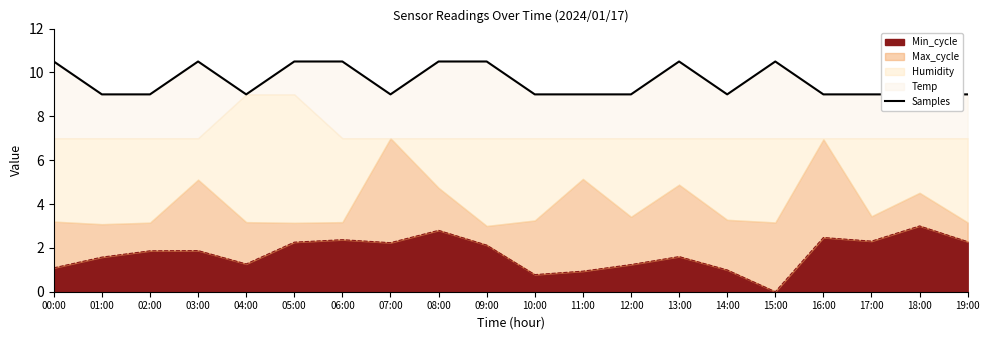

How many interior local peaks (higher than both neighbors) does the data have?

3